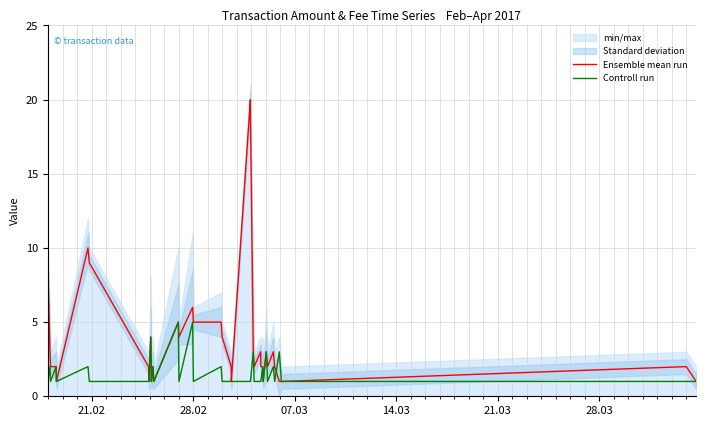

Does the chart display data point markers on the line(s)?

No